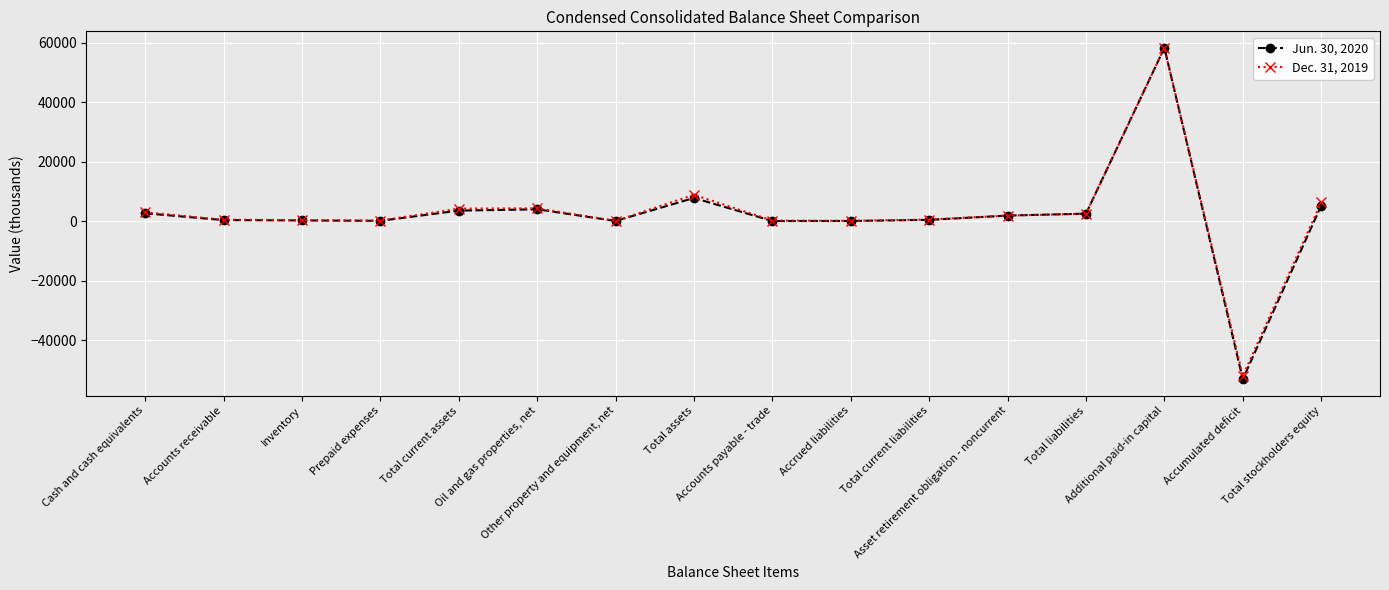

True or false: Jun. 30, 2020 has more than 1 interior local peaks.

True